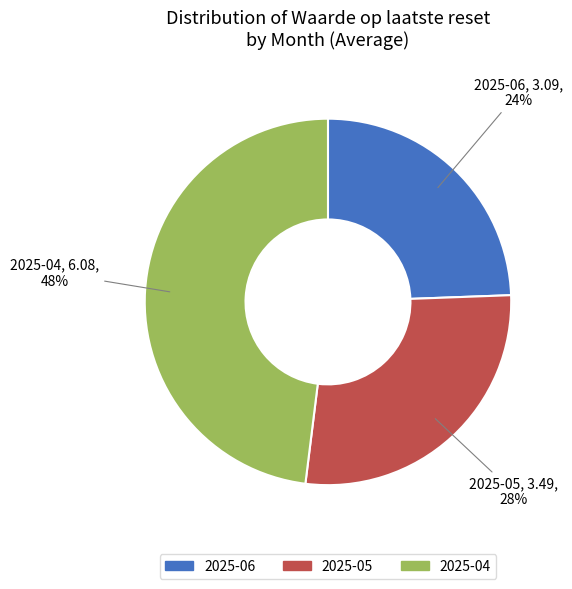

Do 2025-04 and 2025-06 together represent more than half of the pie?

Yes